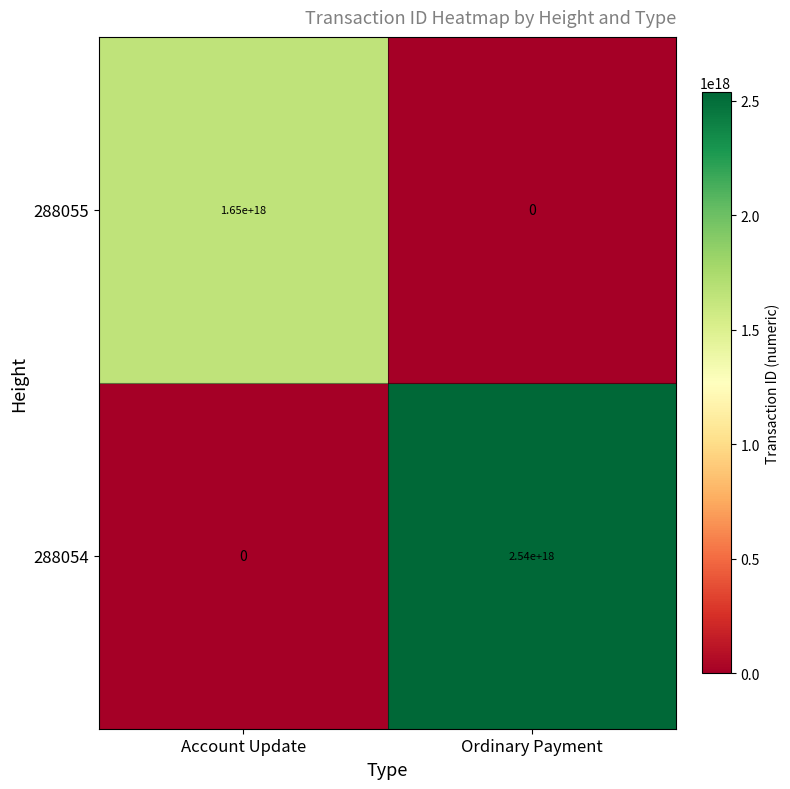

Where is 288054 nearest to the value 1270000000000000000?

Account Update